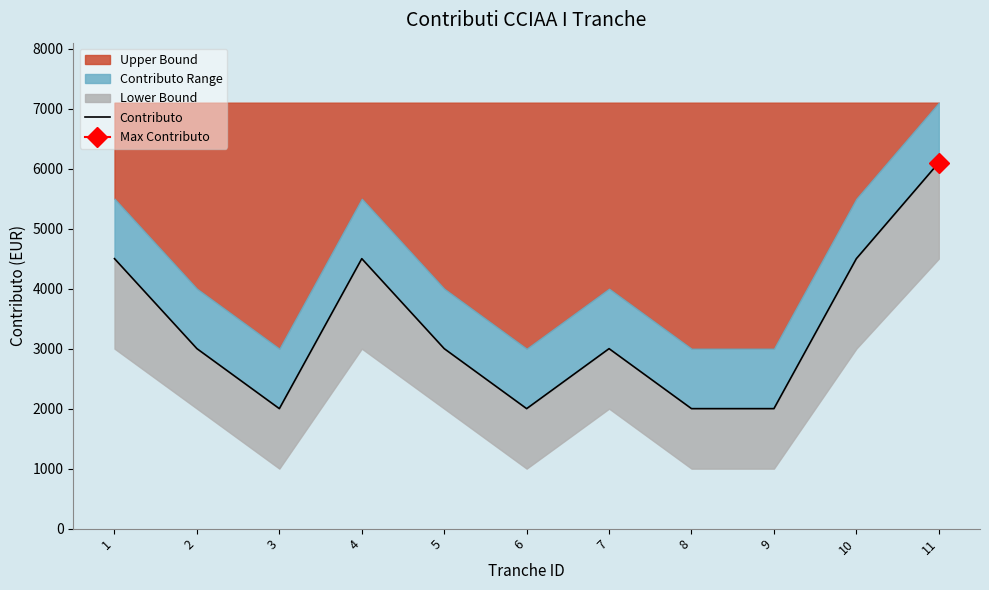

True or false: the data shows 4500 at 4.

True